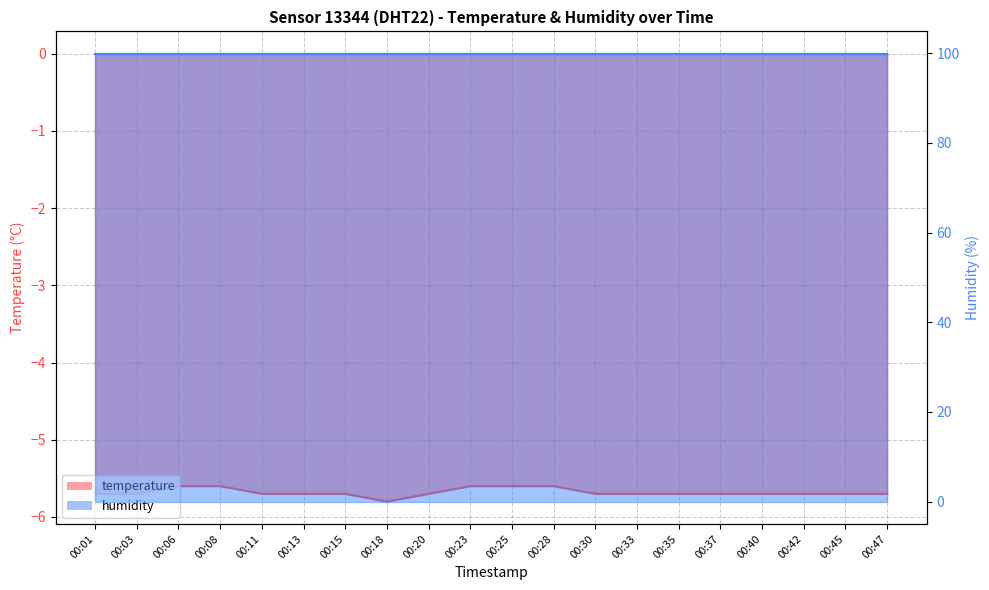

True or false: temperature_line has a value of -1.7 at 00:40.

False